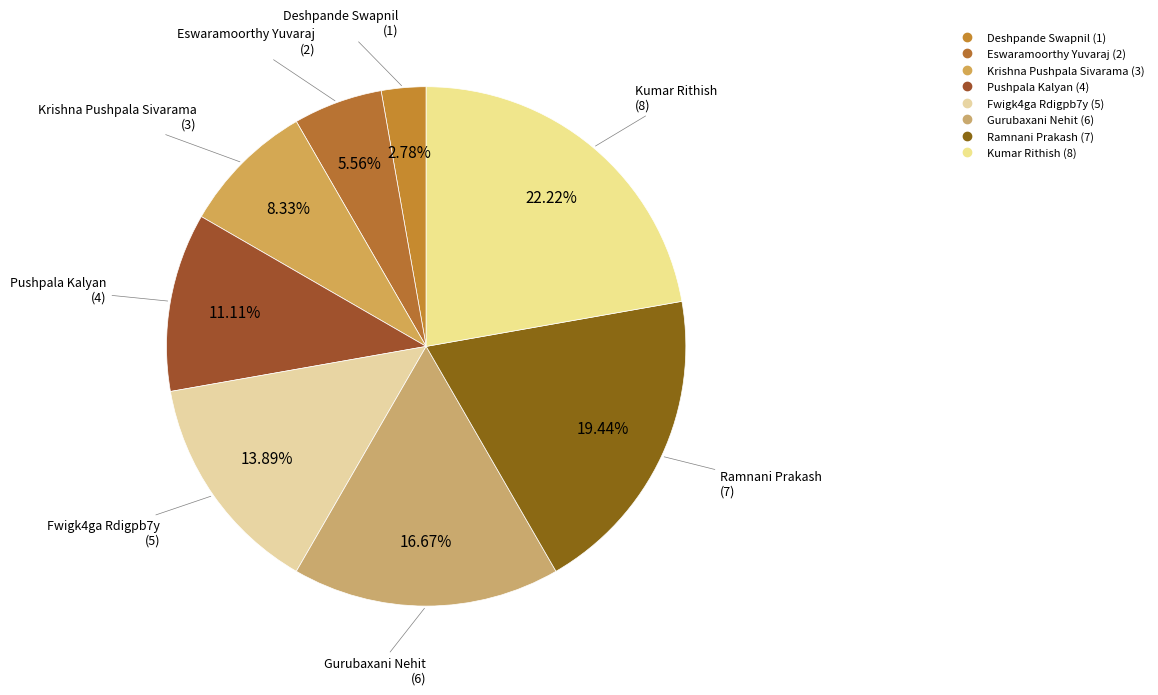

To the nearest percent, what is the difference between the largest and smallest slice percentages?

19%